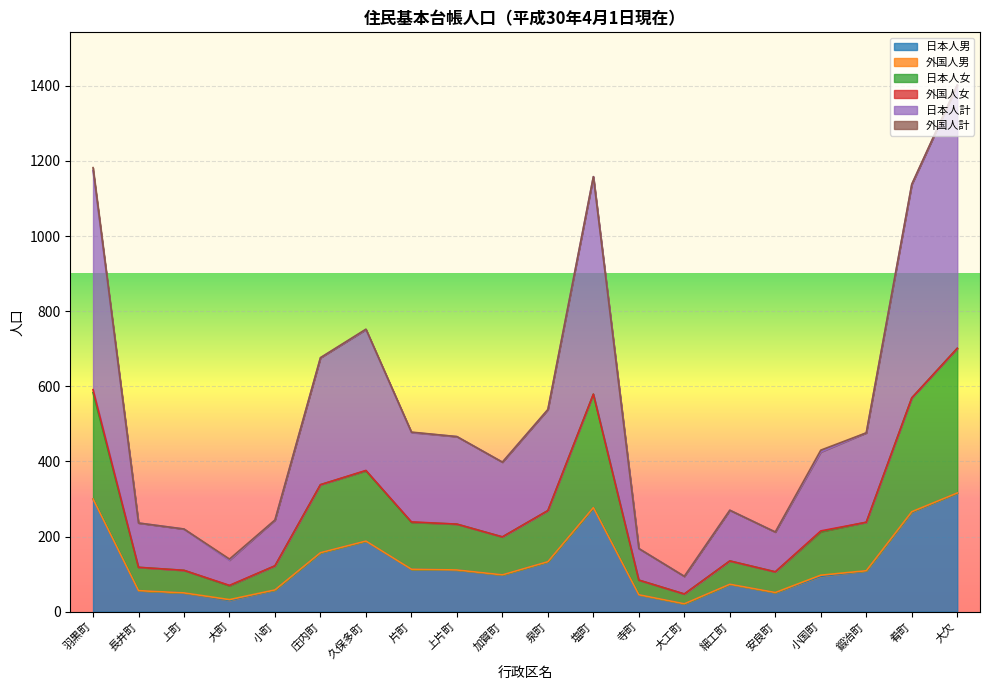

The value of 日本人計 at 大欠 is 1402. True or false?

True